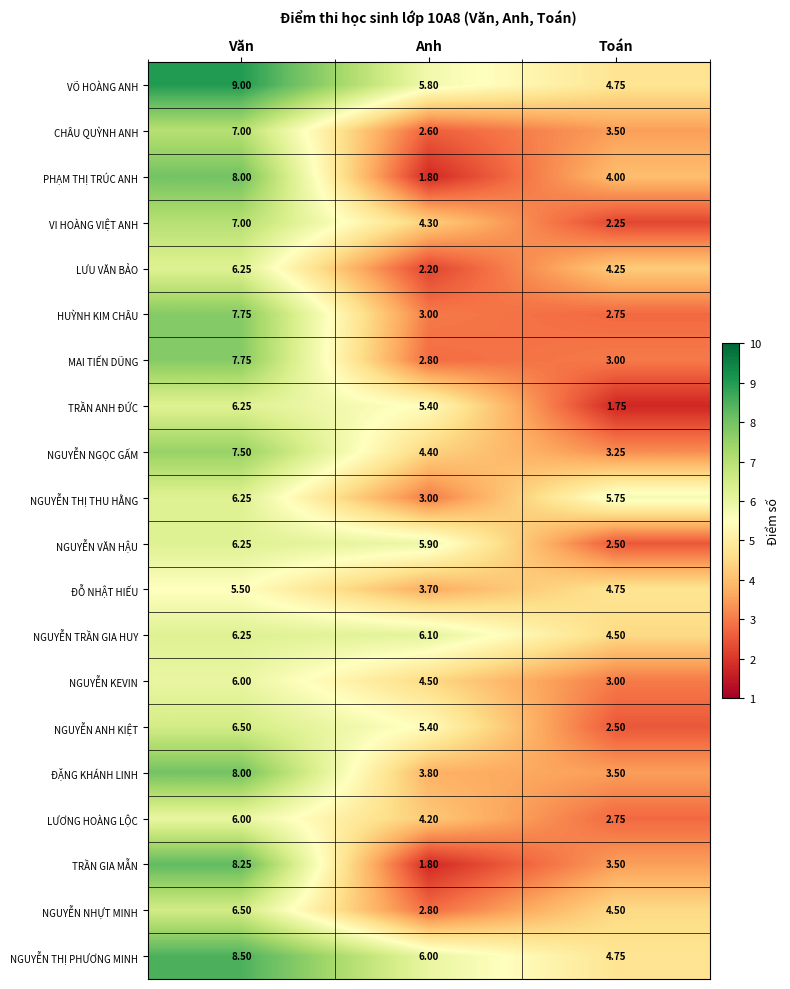

Which category has the lowest value in the PHẠM THỊ TRÚC ANH series?

Anh